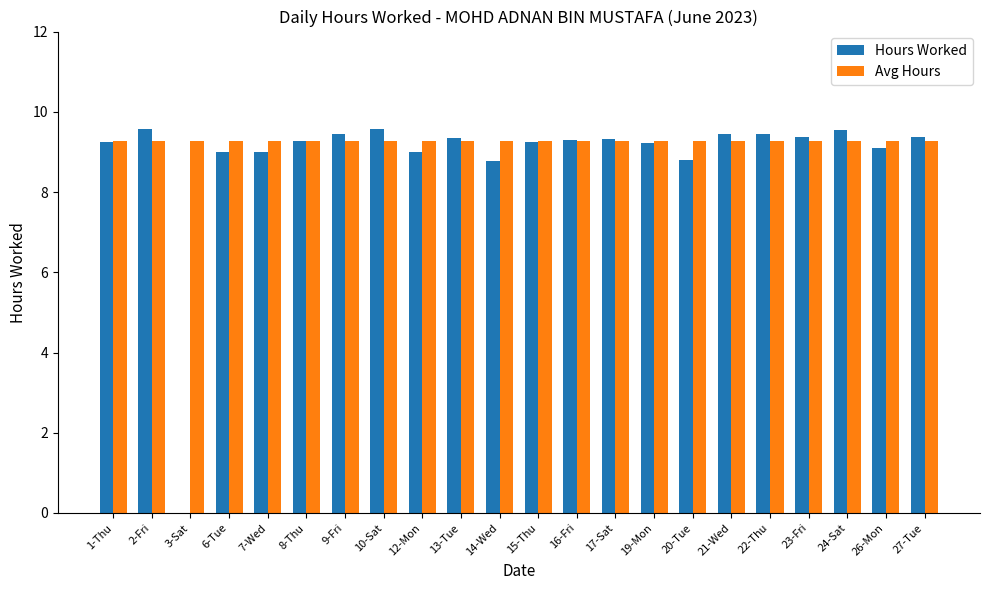

Which series changed the most between 7-Wed and 21-Wed?

Hours Worked